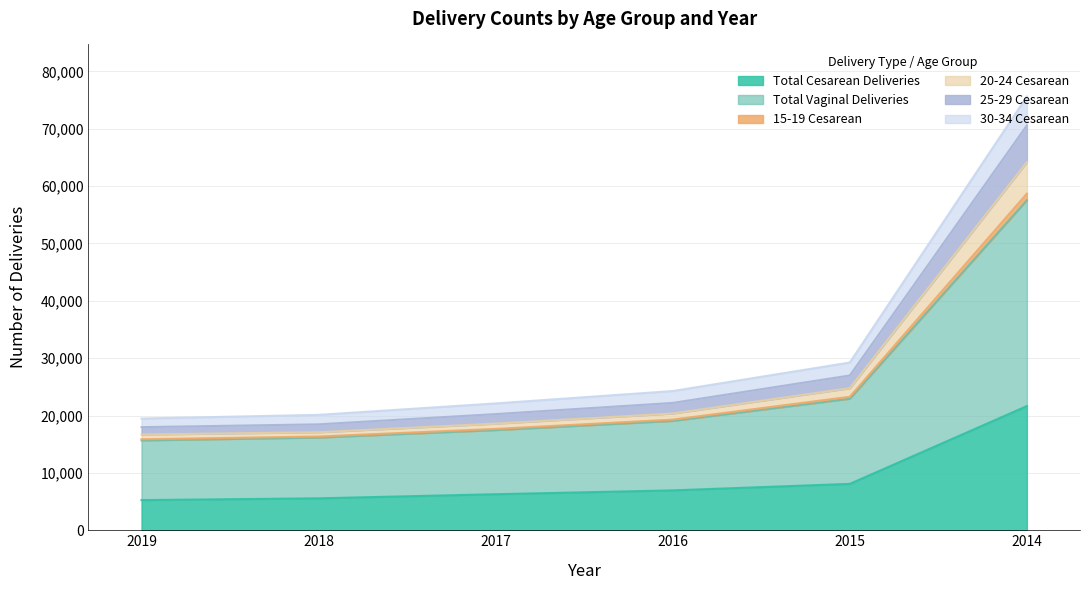

What is the minimum value shown in the chart?

5260